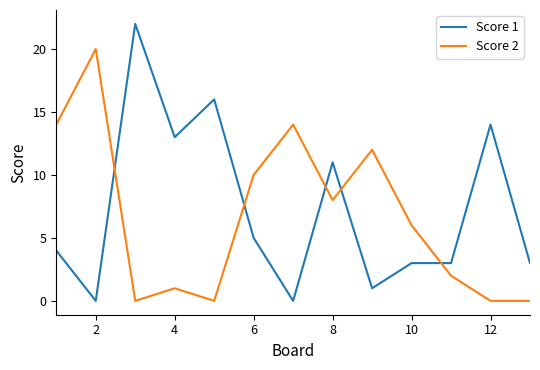

What is the maximum value shown in the chart?

22